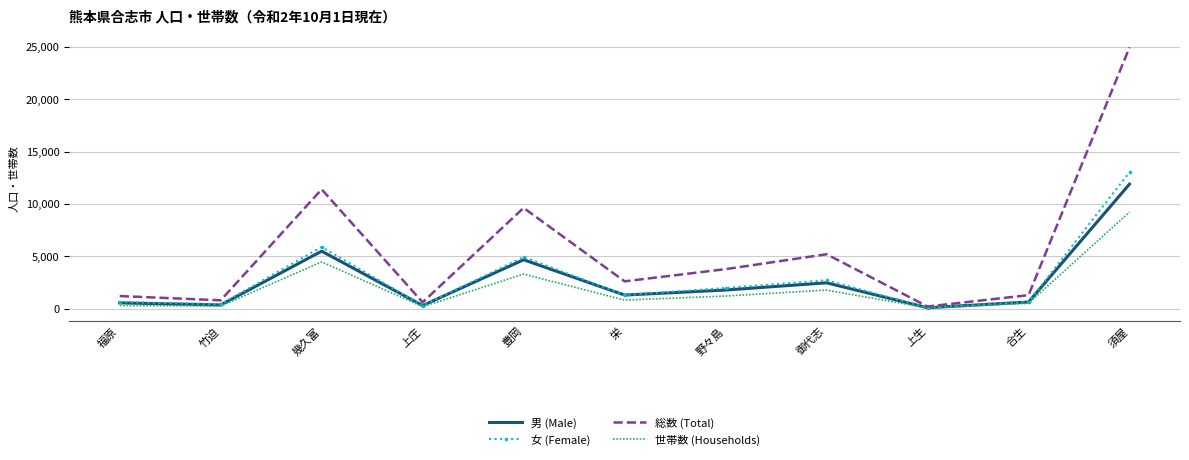

What is the difference between the maximum and minimum values in the 男 (Male) series?

11784